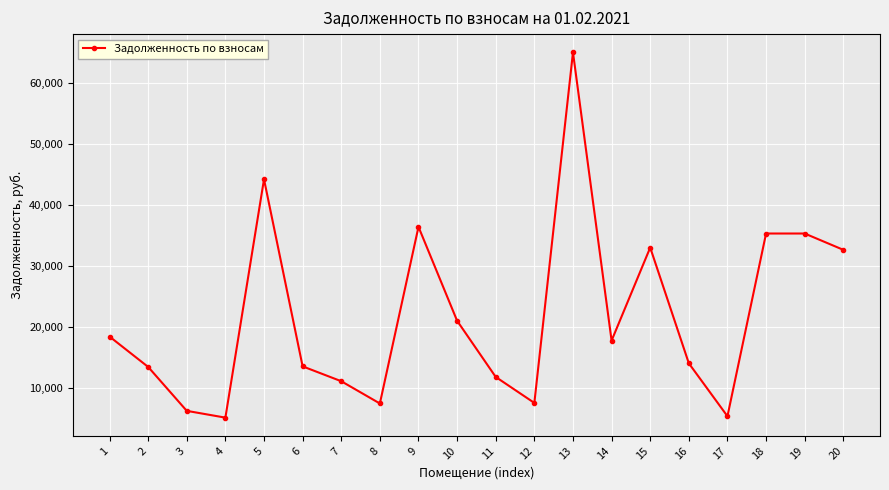

Does the chart have visible grid lines?

Yes